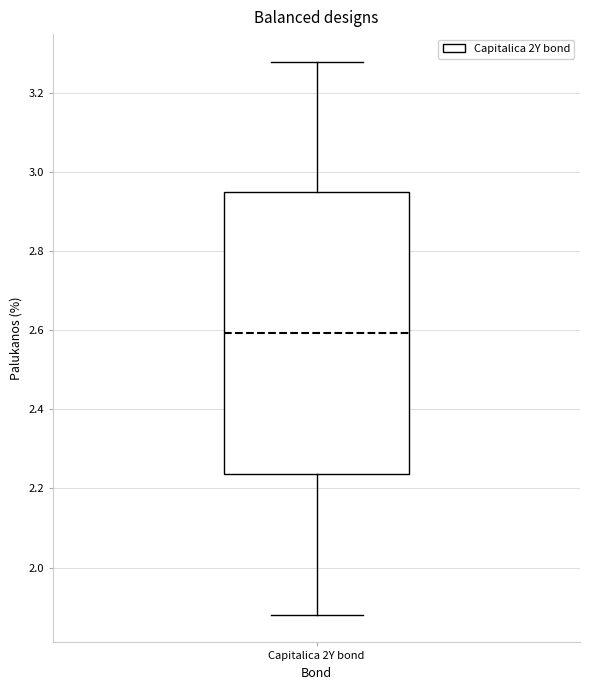

Transcribe this box plot: give where the median line is, the range the box spans, and where the two whiskers end, as read against the y-axis. The values are not printed on the chart, so give them approximately, as read against the axis.

median 2.60, box 2.24 to 2.94, whiskers 1.88 to 3.28